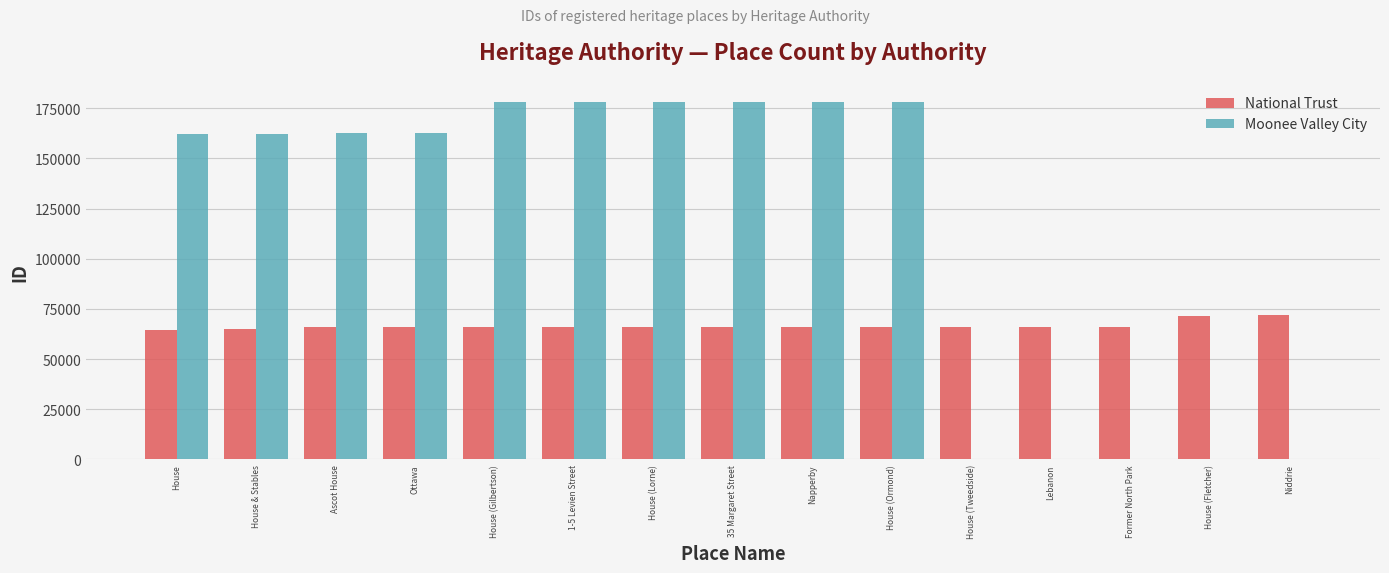

The National Trust series shows 66136 at House (Gilbertson). True or false?

True